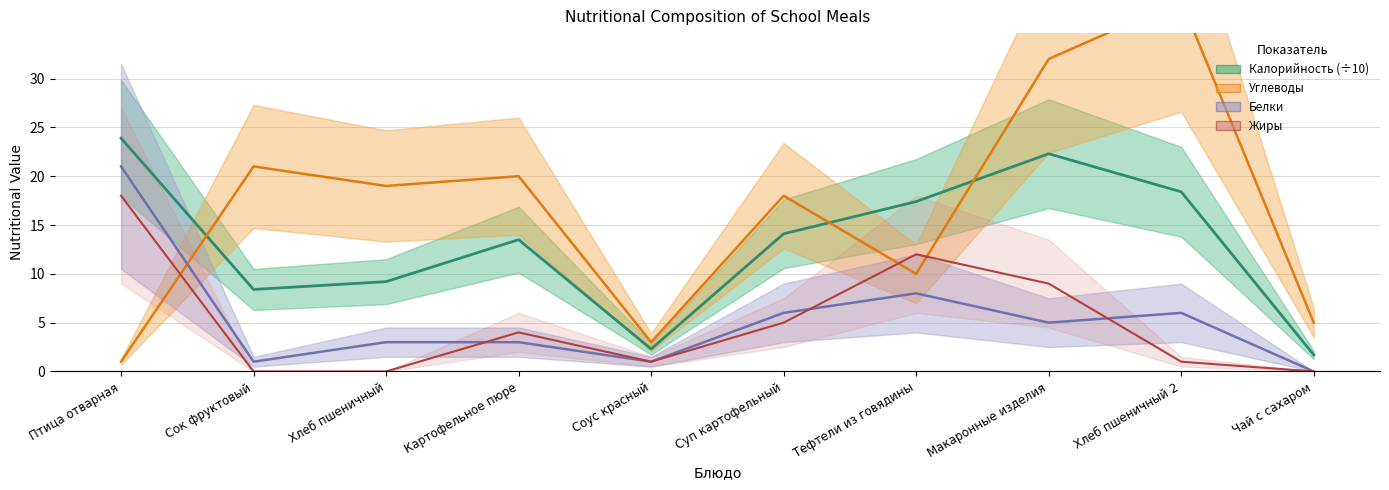

True or false: Белки has more than 1 points higher than both neighbors.

True